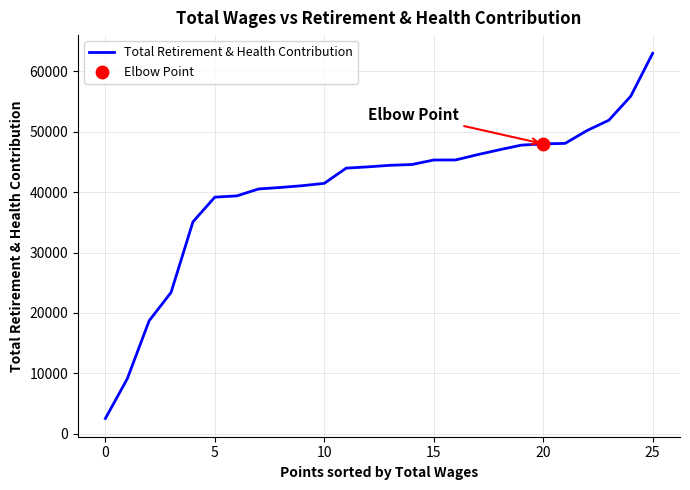

What is the difference between the maximum and minimum values?

60417